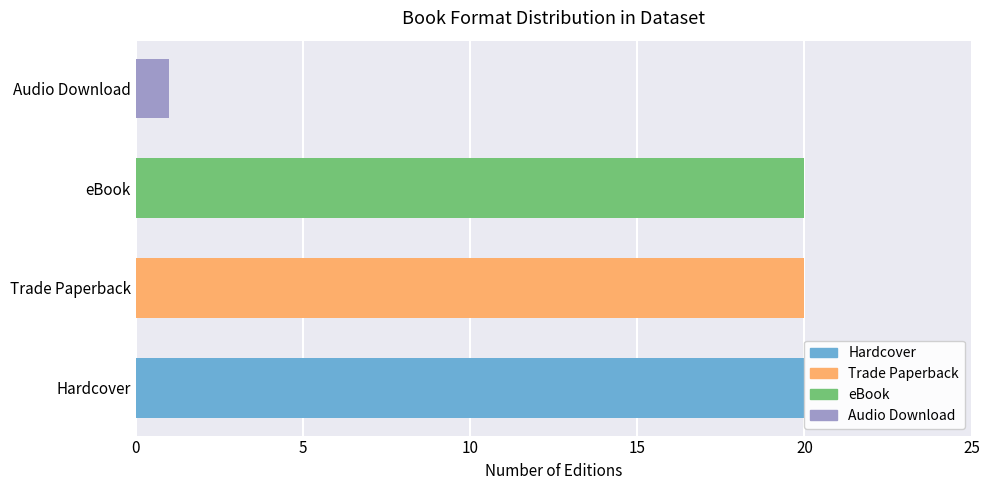

What is the maximum value shown in the chart?

20